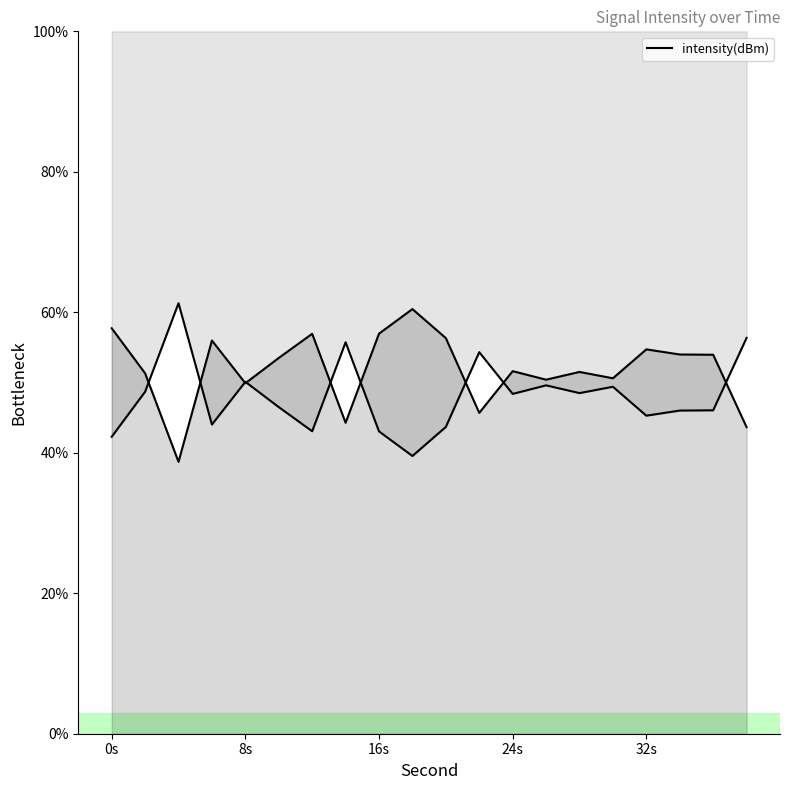

Reading left to right, transcribe all the data shown in this chart.

57.7	51.3	38.7	56.0	49.9	53.5	56.9	44.3	57.0	60.5	56.3	45.7	51.6	50.4	51.5	50.6	54.7	54.0	54.0	43.6